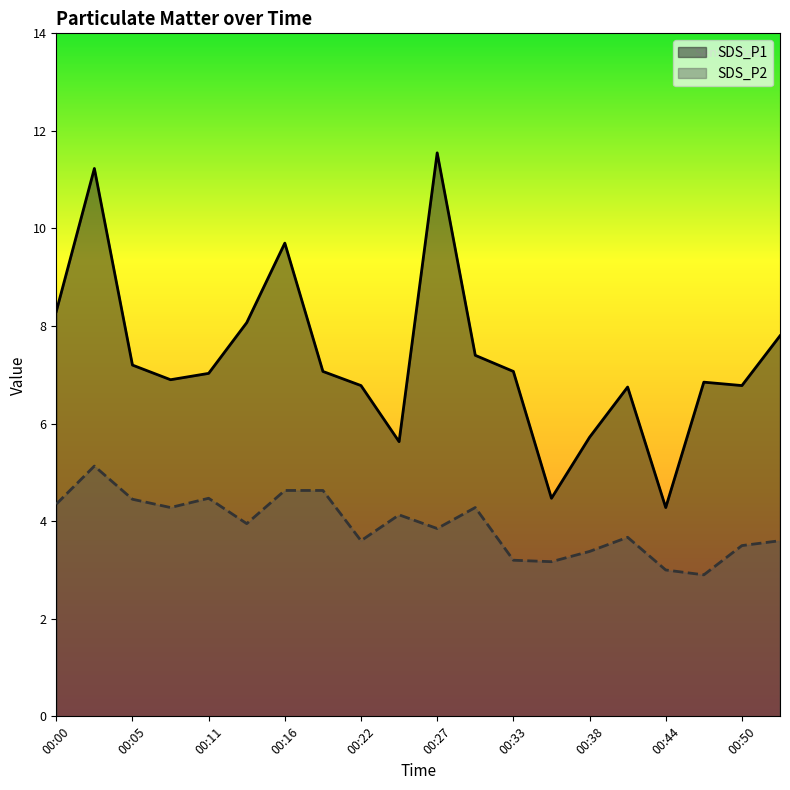

True or false: SDS_P1 and SDS_P2 intersect in this chart.

False